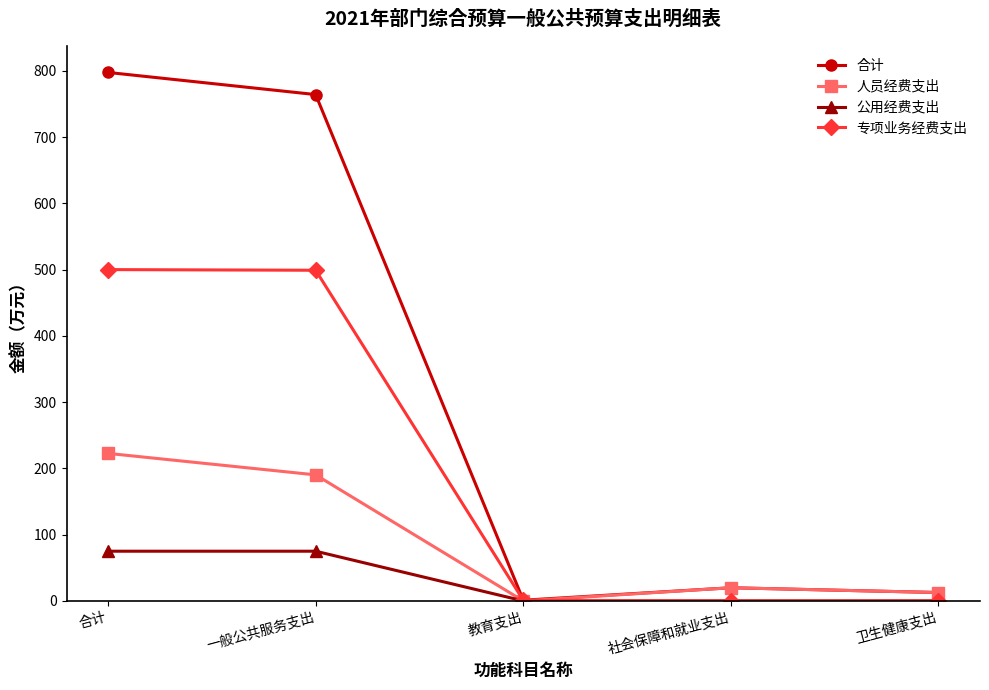

What is the value of the 专项业务经费支出 point at the 1st from the left?

500.0